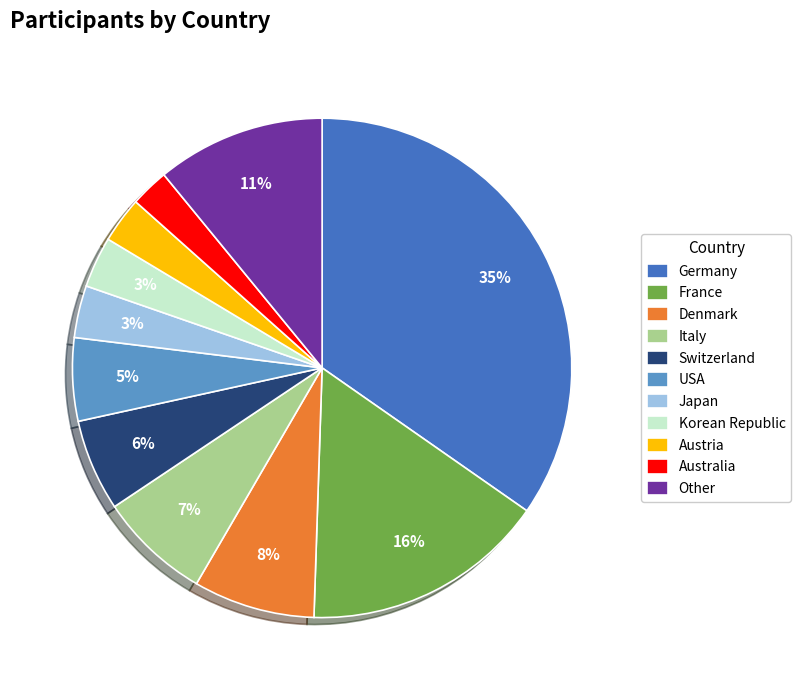

What is the largest slice in the pie chart?

Germany